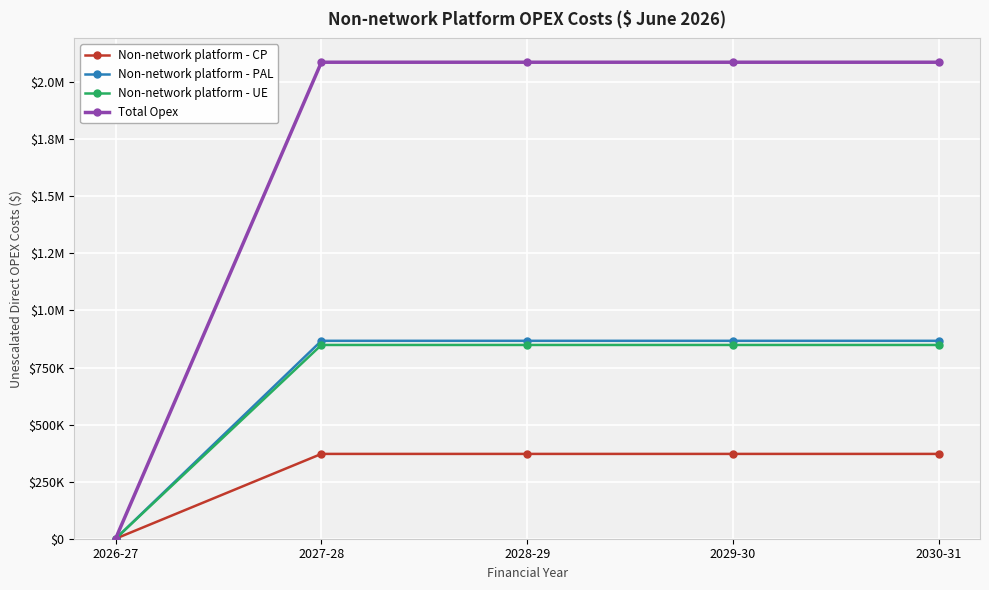

Reading right to left, transcribe all the data shown in this chart.

Non-network platform - CP: 371556.7	371556.7	371556.7	371556.7	0.0
Non-network platform - PAL: 866965.7	866965.7	866965.7	866965.7	0.0
Non-network platform - UE: 848770.4	848770.4	848770.4	848770.4	0.0
Total Opex: 2087292.8	2087292.8	2087292.8	2087292.8	0.0